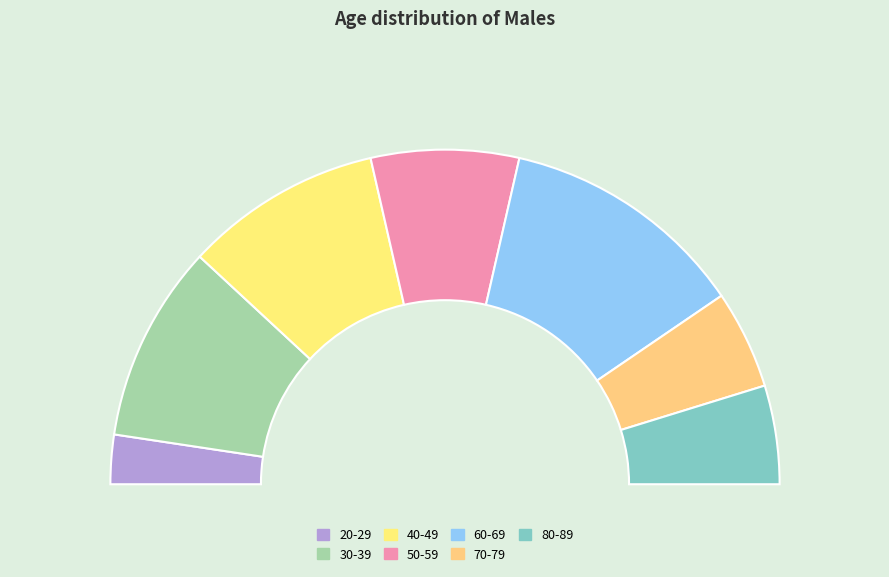

To the nearest percent, what is the difference between the 60-69 and 20-29 slice percentages?

19%